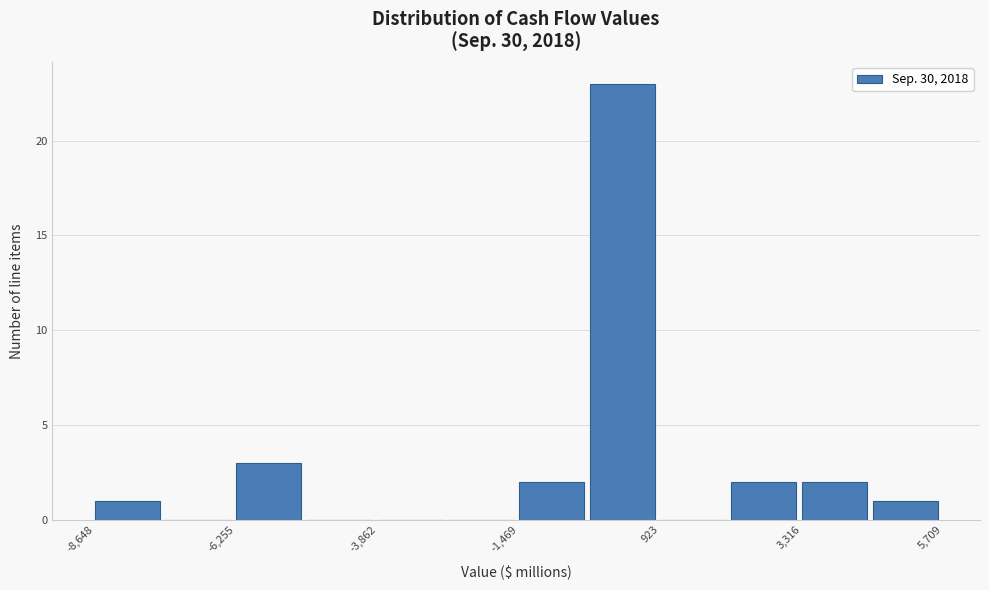

Around what value on the x-axis is the tallest bar? Give the approximate position of its centre, as read against the axis.

500